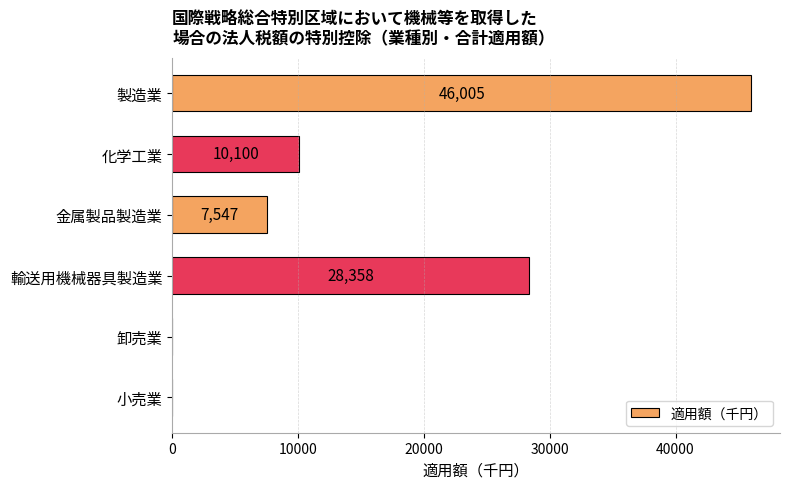

What is the change in value from 輸送用機械器具製造業 to 卸売業?

-28358